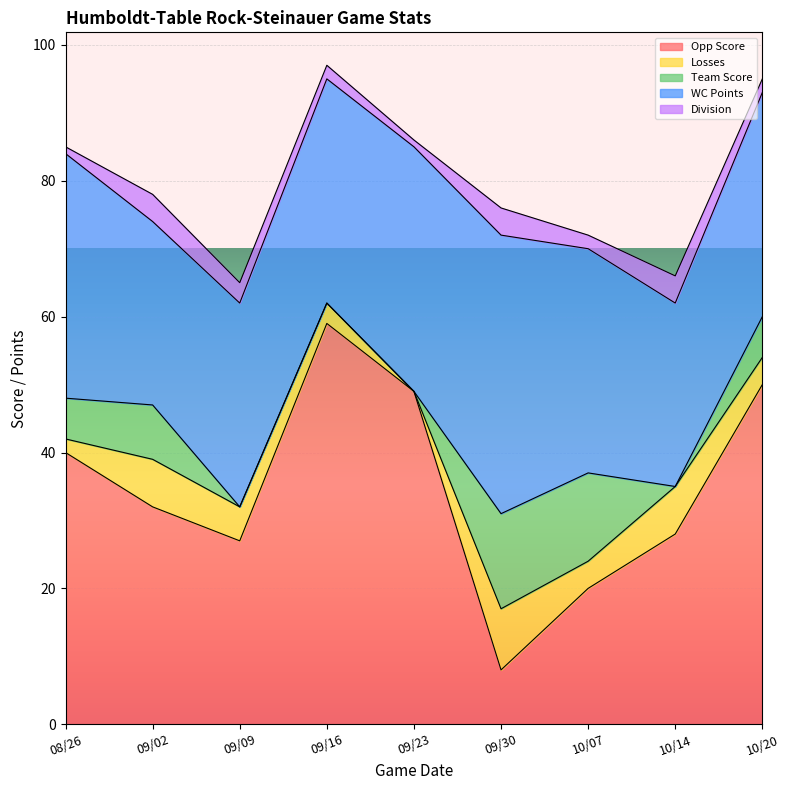

Reading left to right, what are all the values shown in this chart?

Opp Score: 08/26=40	09/02=32	09/09=27	09/16=59	09/23=49	09/30=8	10/07=20	10/14=28	10/20=50
Losses: 08/26=2	09/02=7	09/09=5	09/16=3	09/23=0	09/30=9	10/07=4	10/14=7	10/20=4
Team Score: 08/26=6	09/02=8	09/09=0	09/16=0	09/23=0	09/30=14	10/07=13	10/14=0	10/20=6
WC Points: 08/26=36	09/02=27	09/09=30	09/16=33	09/23=36	09/30=41	10/07=33	10/14=27	10/20=33
Division: 08/26=1	09/02=4	09/09=3	09/16=2	09/23=1	09/30=4	10/07=2	10/14=4	10/20=2